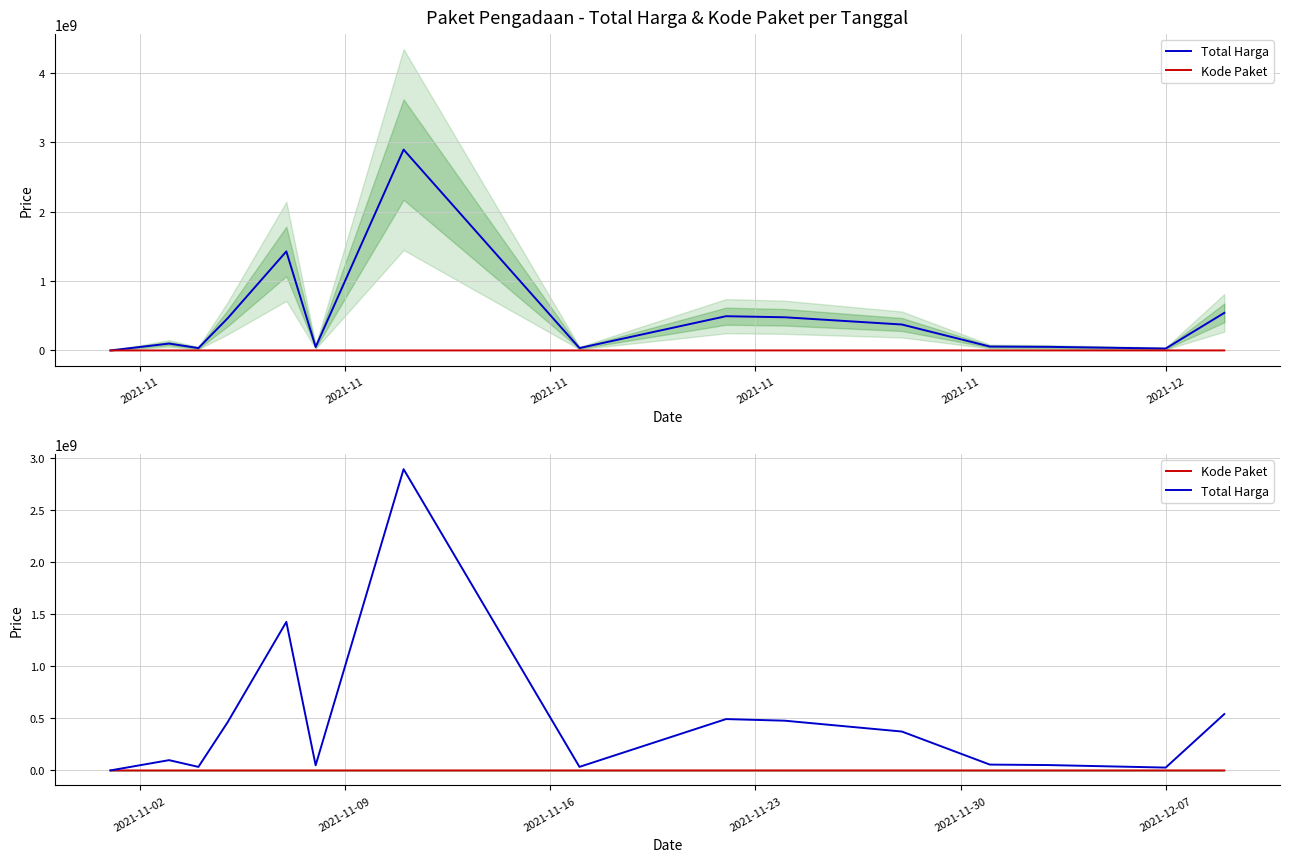

How many interior local valleys does the Total Harga series have?

4